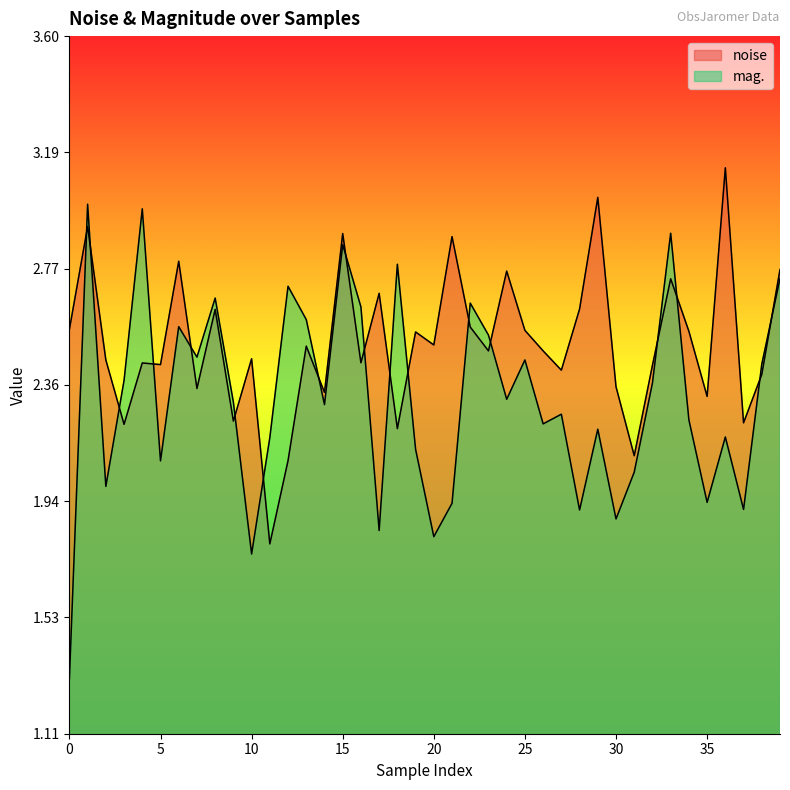

True or false: mag. has a value of 4.3 at 22.

False